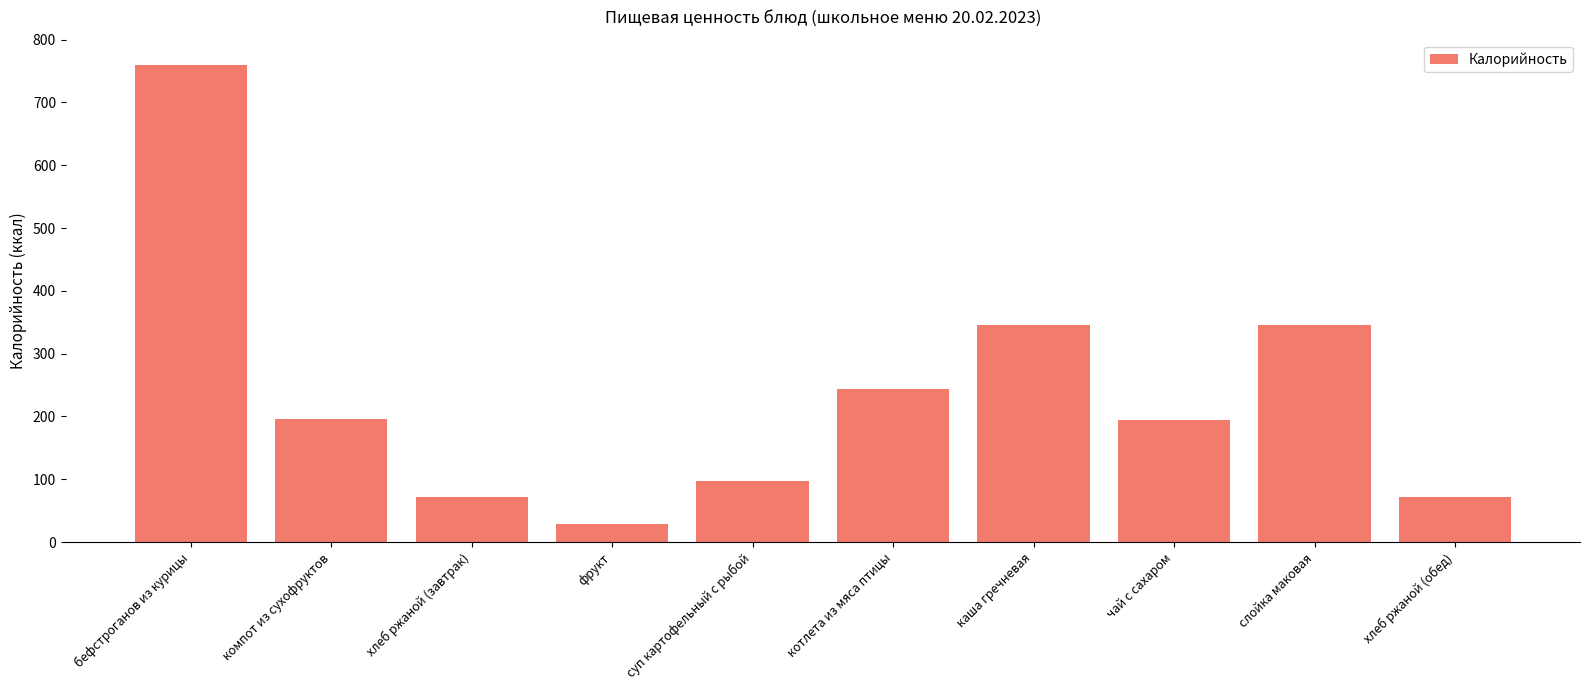

The chart shows a value of 1087.8 at бефстроганов из курицы. True or false?

False